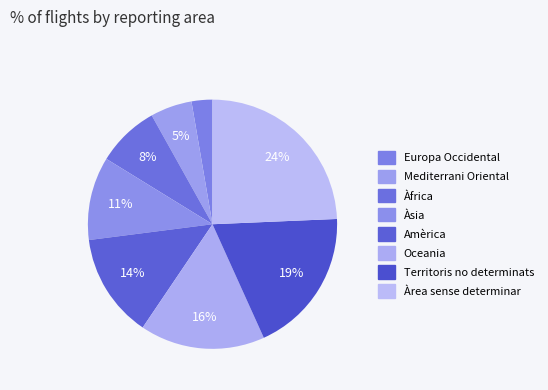

Which slice is the smallest?

Europa Occidental